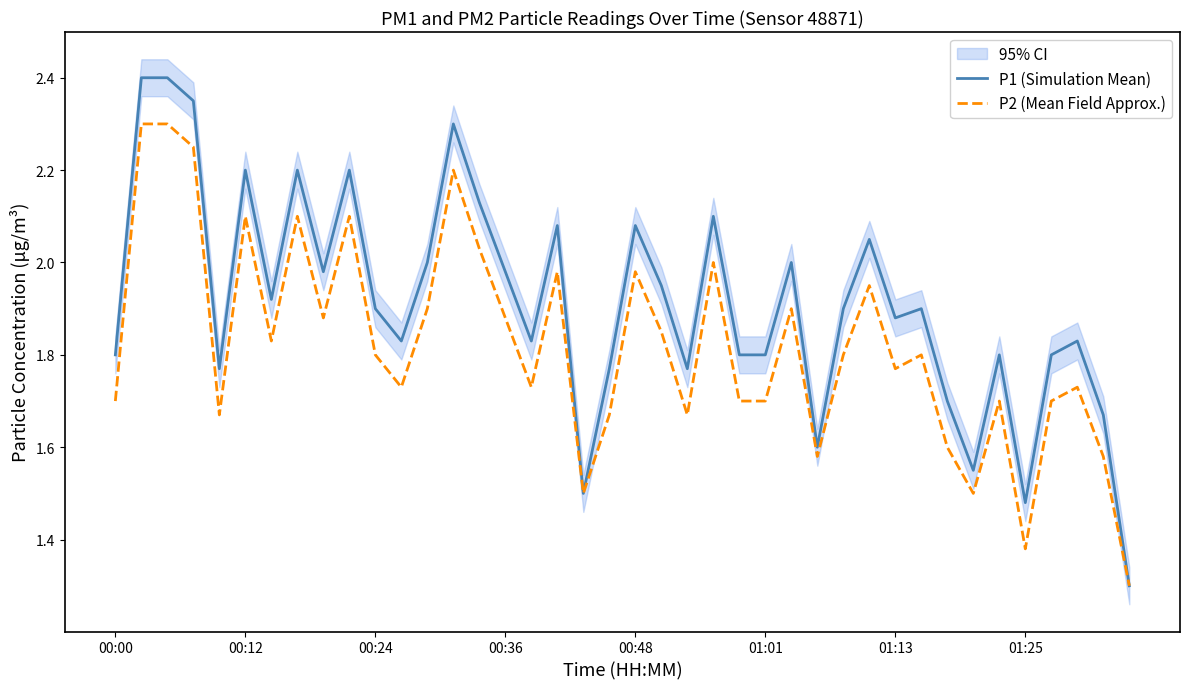

True or false: P2 (Mean Field Approx.) has a value of 1.0 at 13.

False